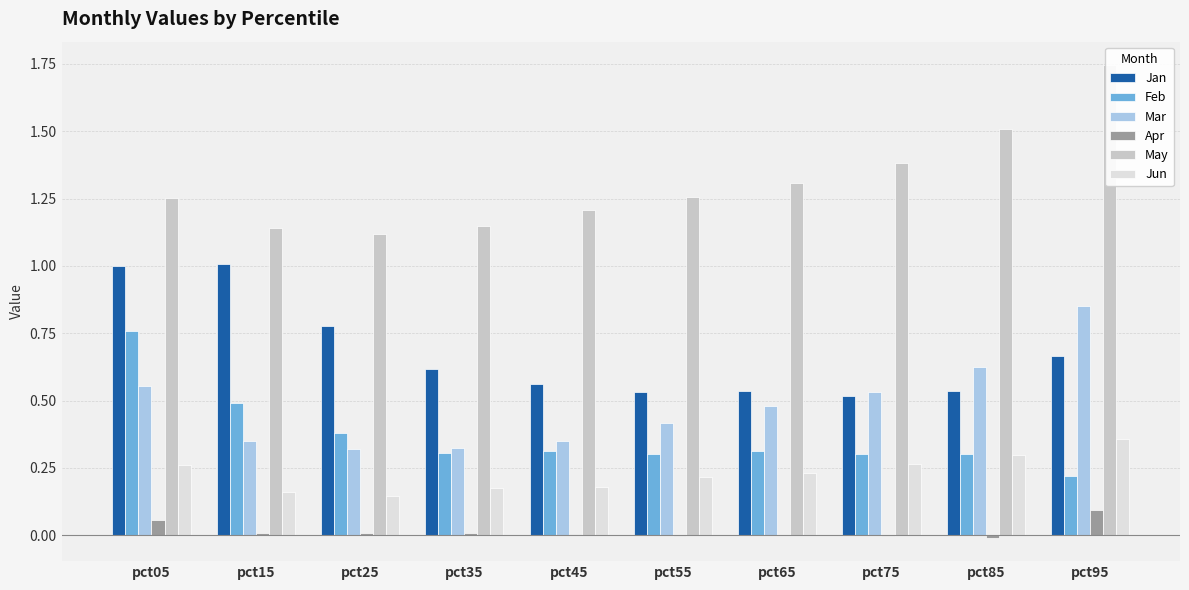

What value does the Jun series have at pct15?

0.2